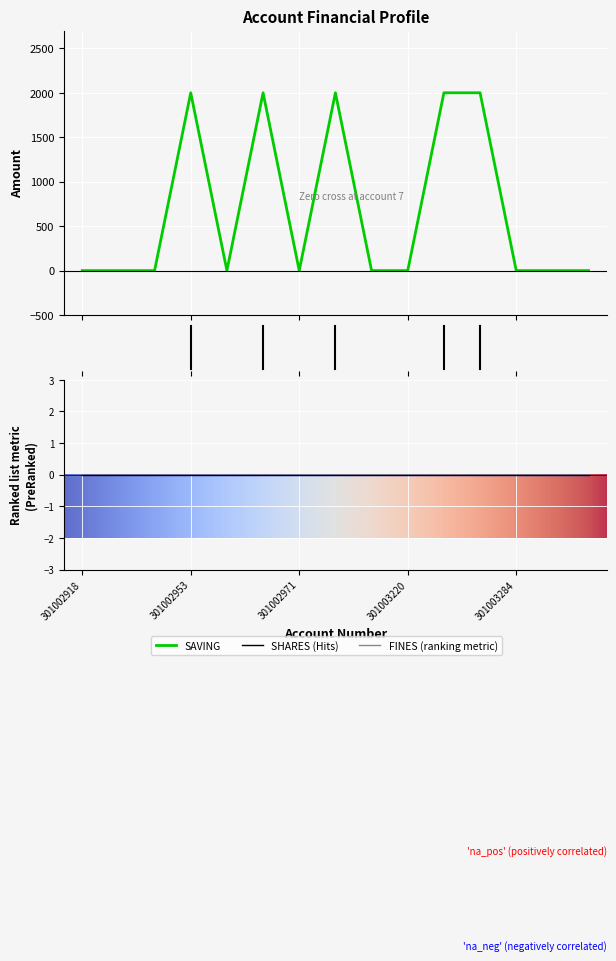

At which category does the chart reach its peak across all series?

301002953